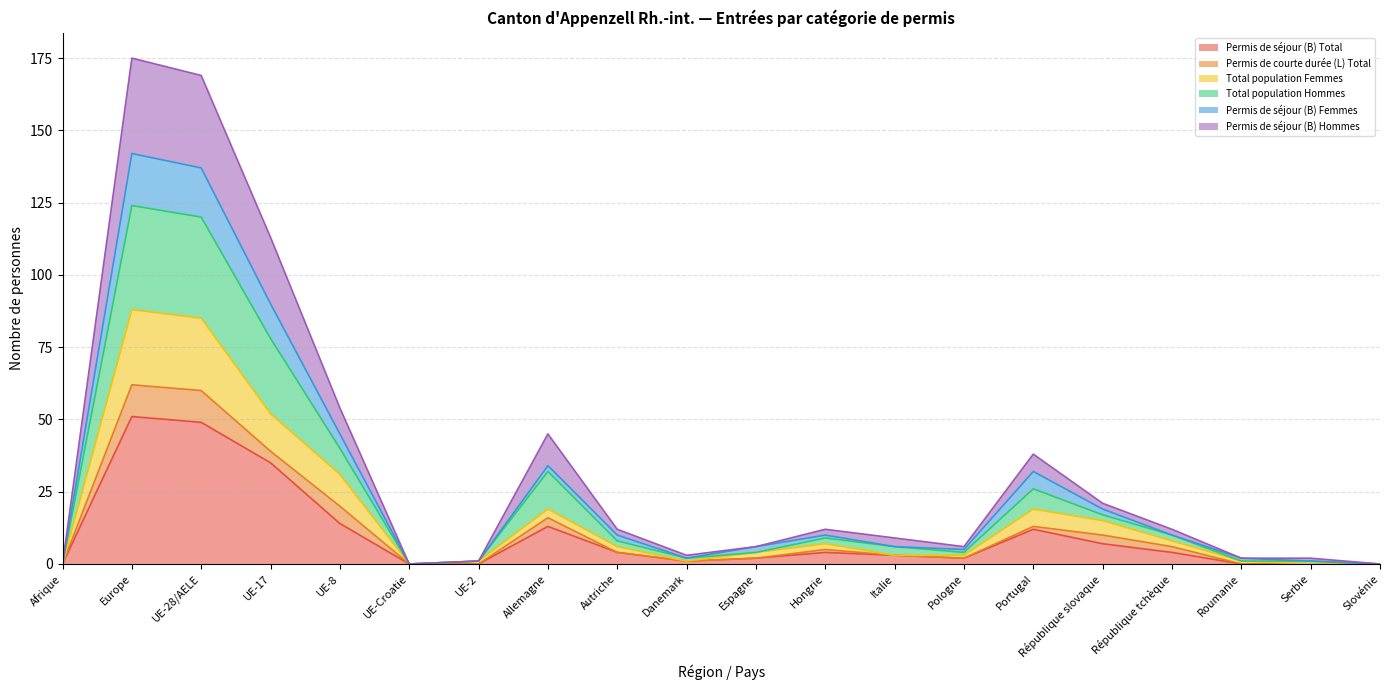

Between Autriche and République tchèque, which series saw the biggest shift?

Total population Femmes